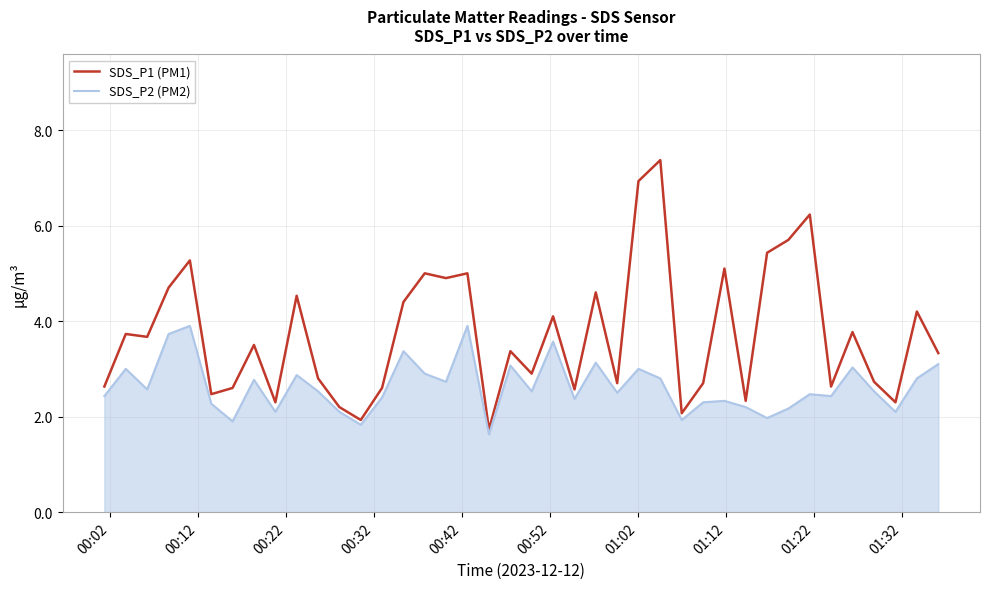

Rank the series by their average value, from highest to lowest.

SDS_P1 (PM1), SDS_P2 (PM2)